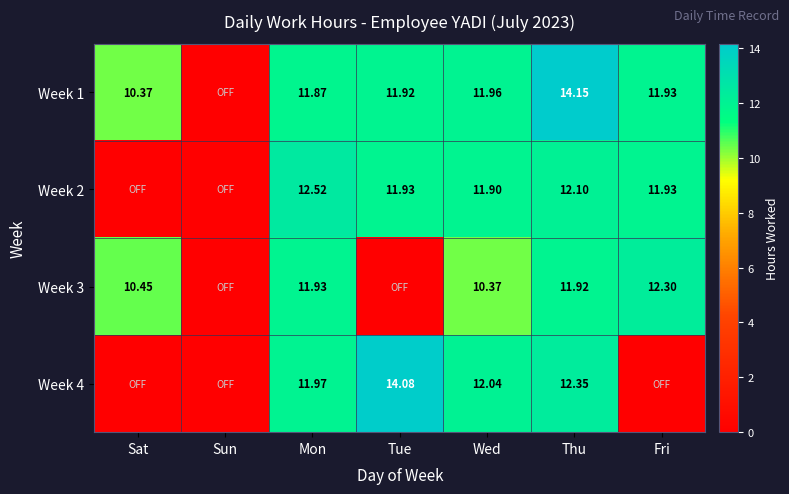

Which series changed the most between Sat and Sun?

Week 3